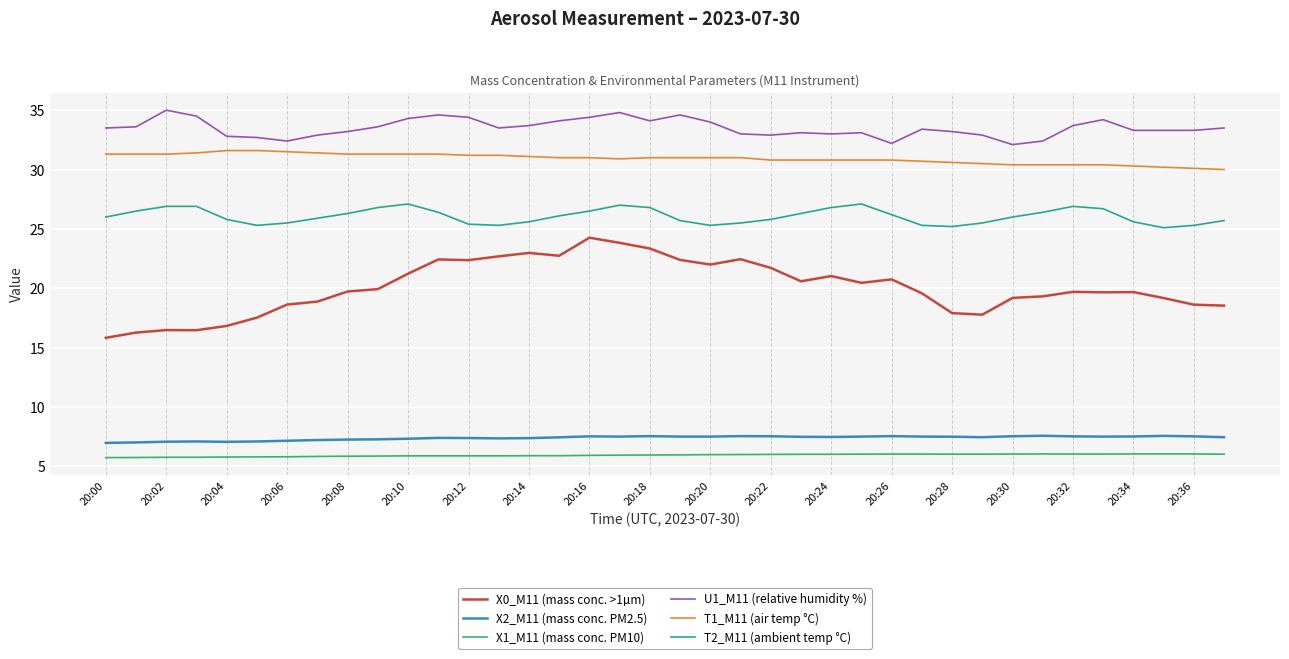

True or false: T1_M11 (air temp °C) and X1_M11 (mass conc. PM10) cross at least once.

False